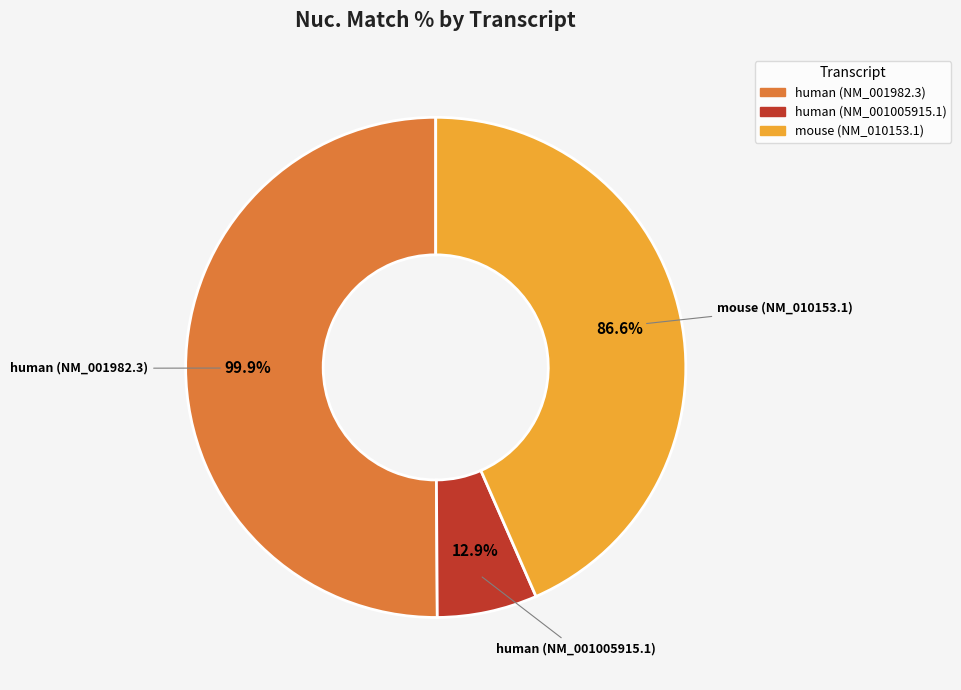

True or false: human (NM_001005915.1) accounts for 20% of the total.

False